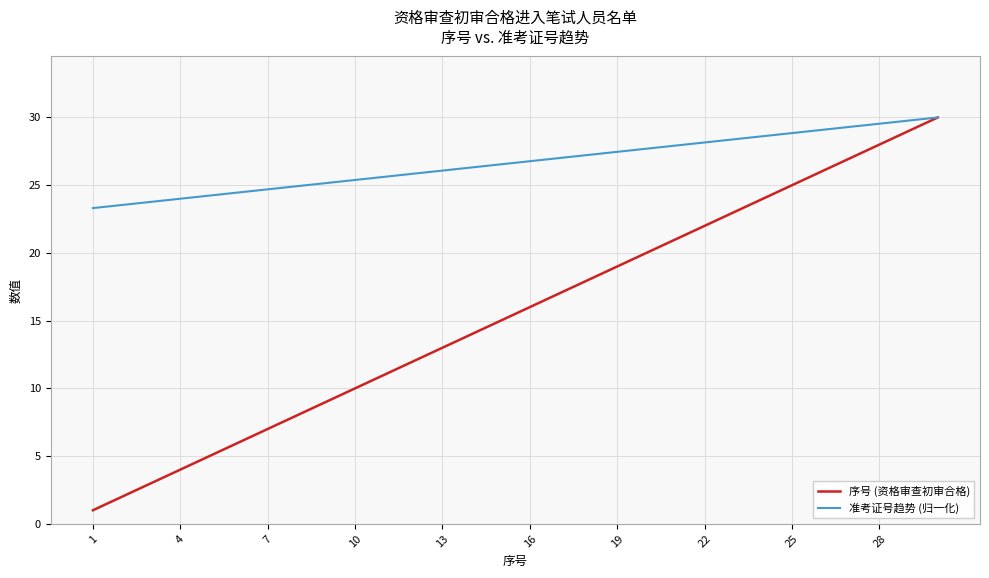

What is the minimum value shown in the chart?

1.0